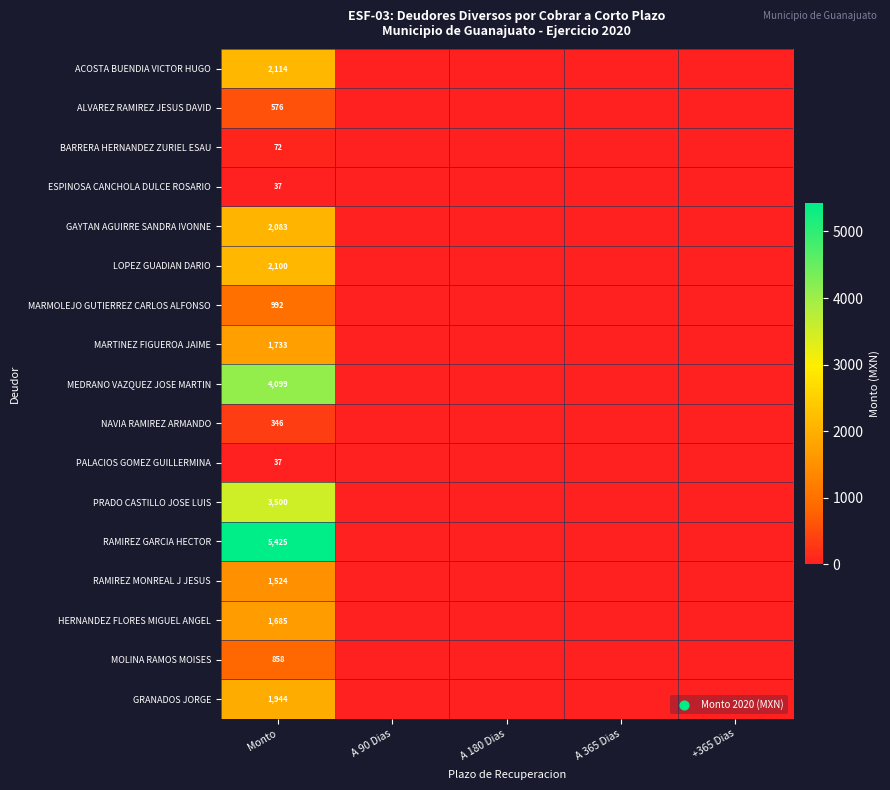

True or false: PRADO CASTILLO JOSE LUIS has a value of 3500 at Monto.

True